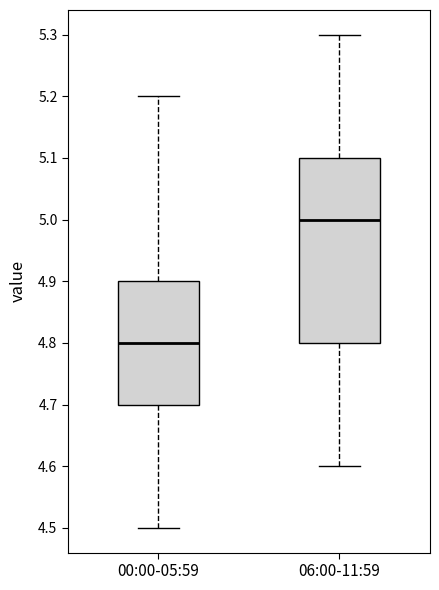

Reading left to right, transcribe this box plot: for each box, give where its median line is, the range the box spans, and where its two whiskers end, as read against the y-axis. The values are not printed on the chart, so give them approximately, as read against the axis.

00:00-05:59: median 4.8, box 4.7 to 4.9, whiskers 4.5 to 5.2
06:00-11:59: median 5.0, box 4.8 to 5.1, whiskers 4.6 to 5.3